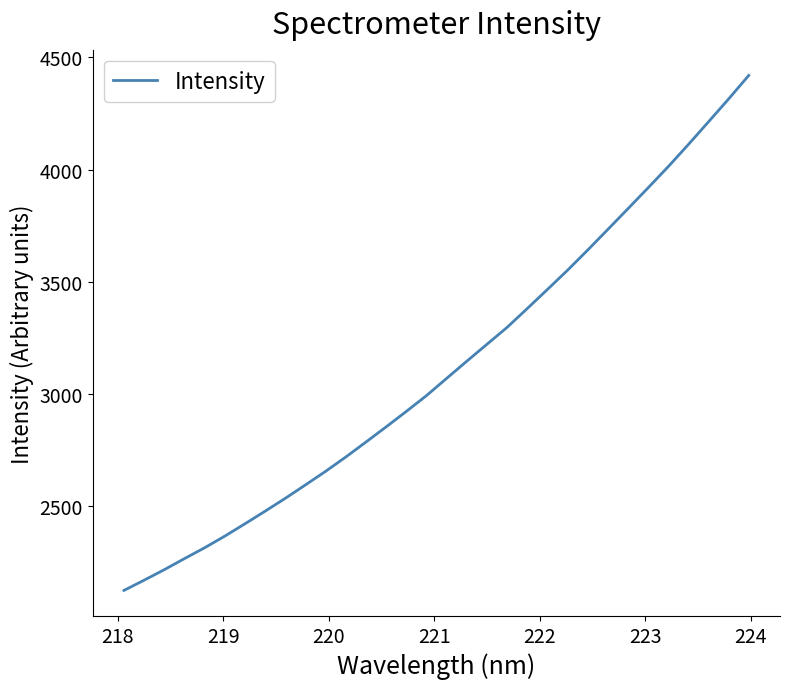

What is the difference between the maximum and minimum values?

2292.7